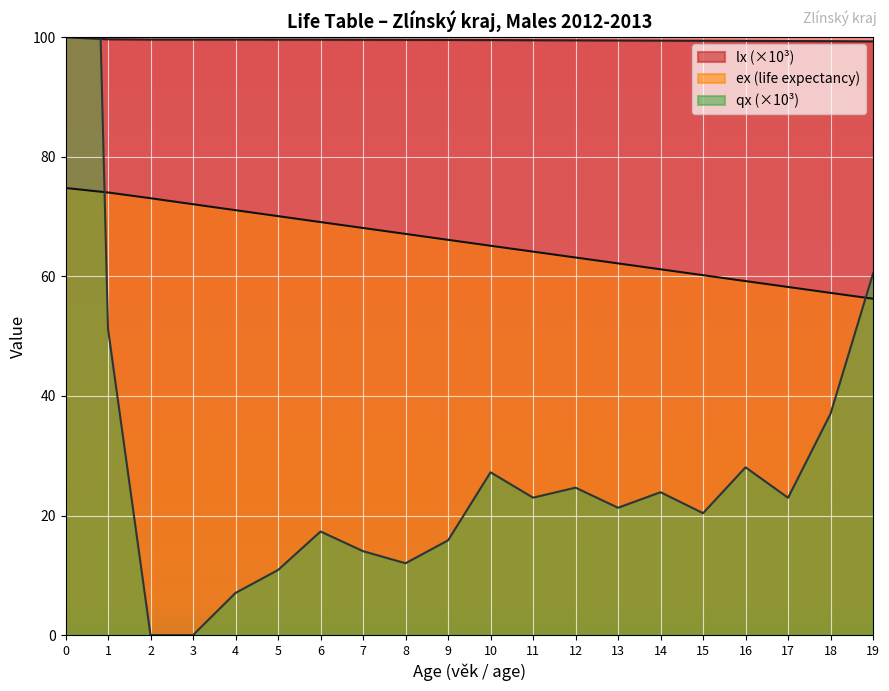

True or false: ex has a value of 82.8 at 17.

False